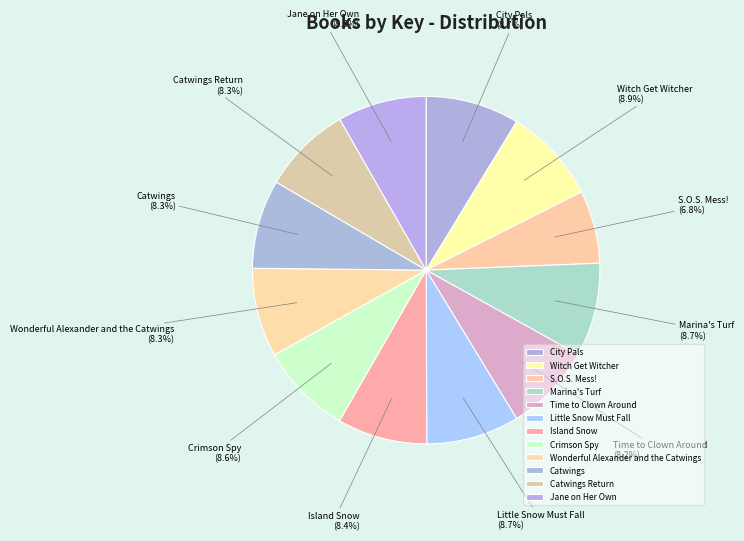

How many slices are in this pie chart?

12